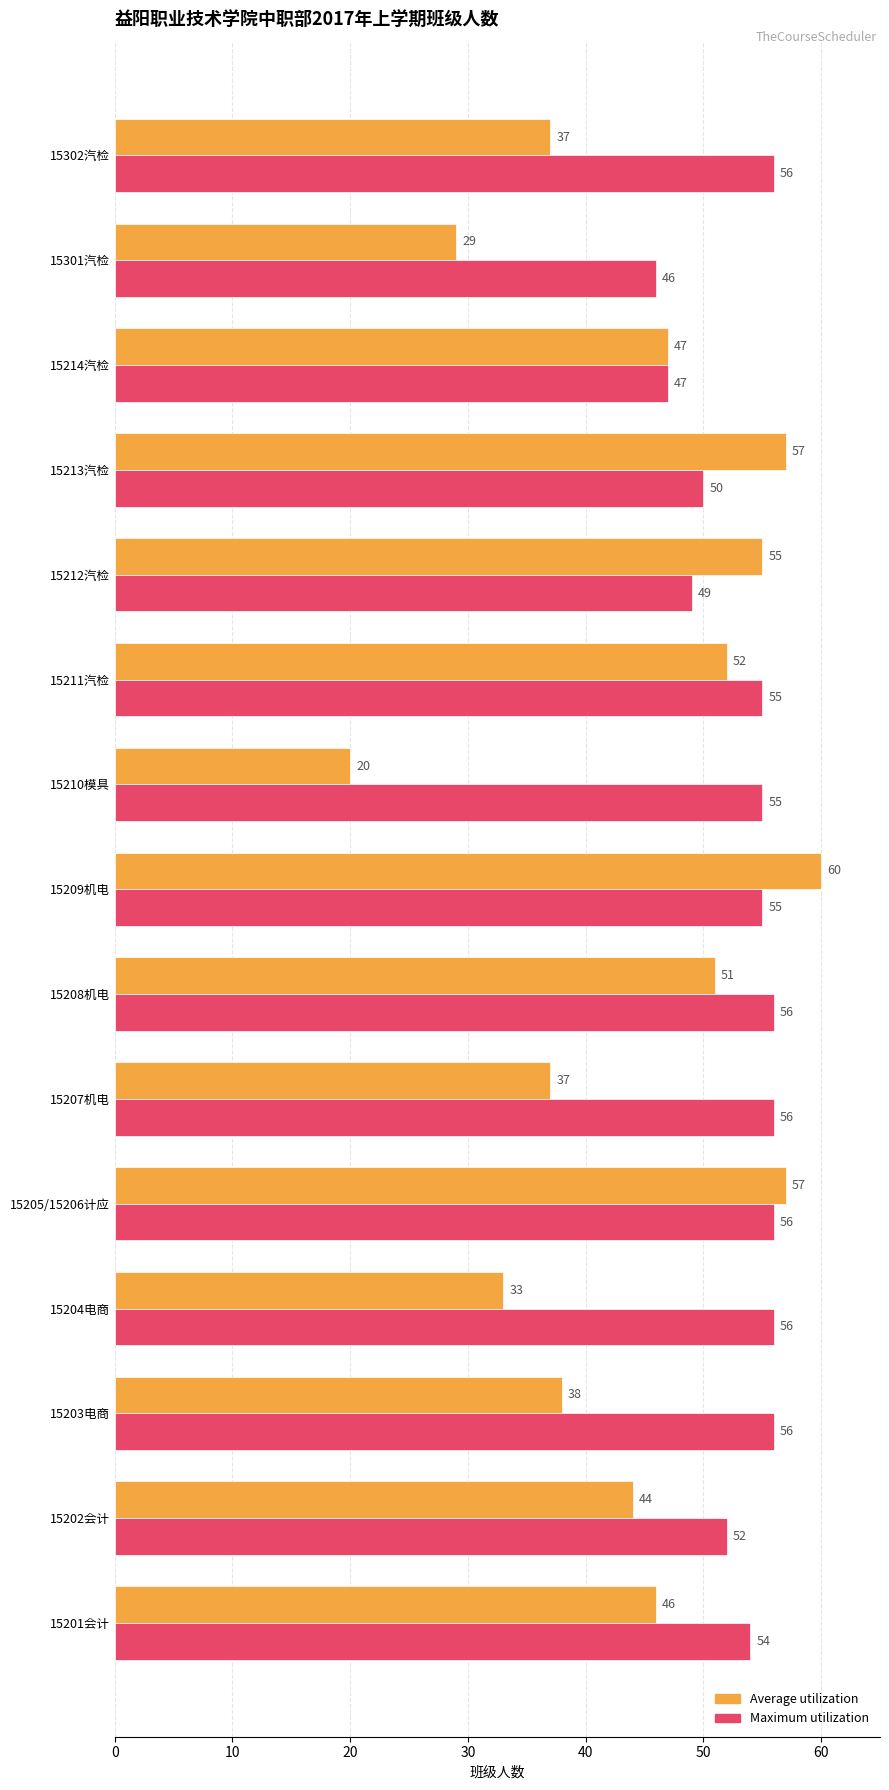

Which series has the widest spread of values?

Average utilization